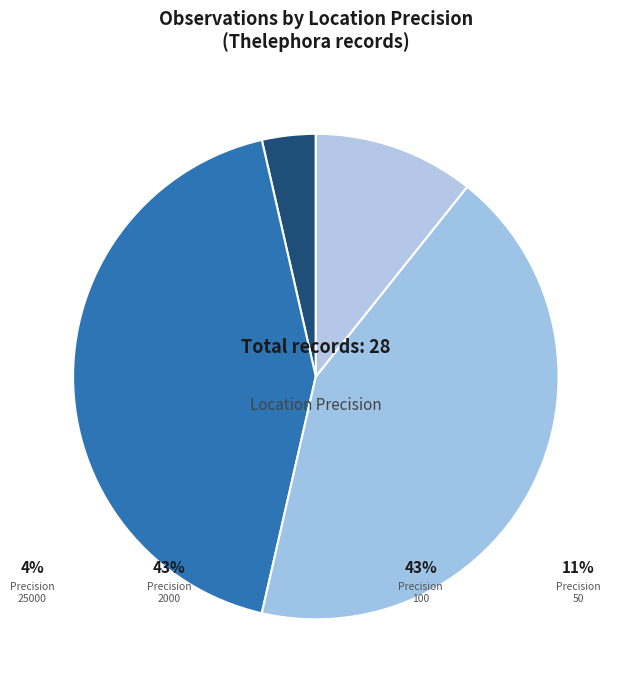

To the nearest percent, what is the difference between the largest and smallest slice percentages?

39%